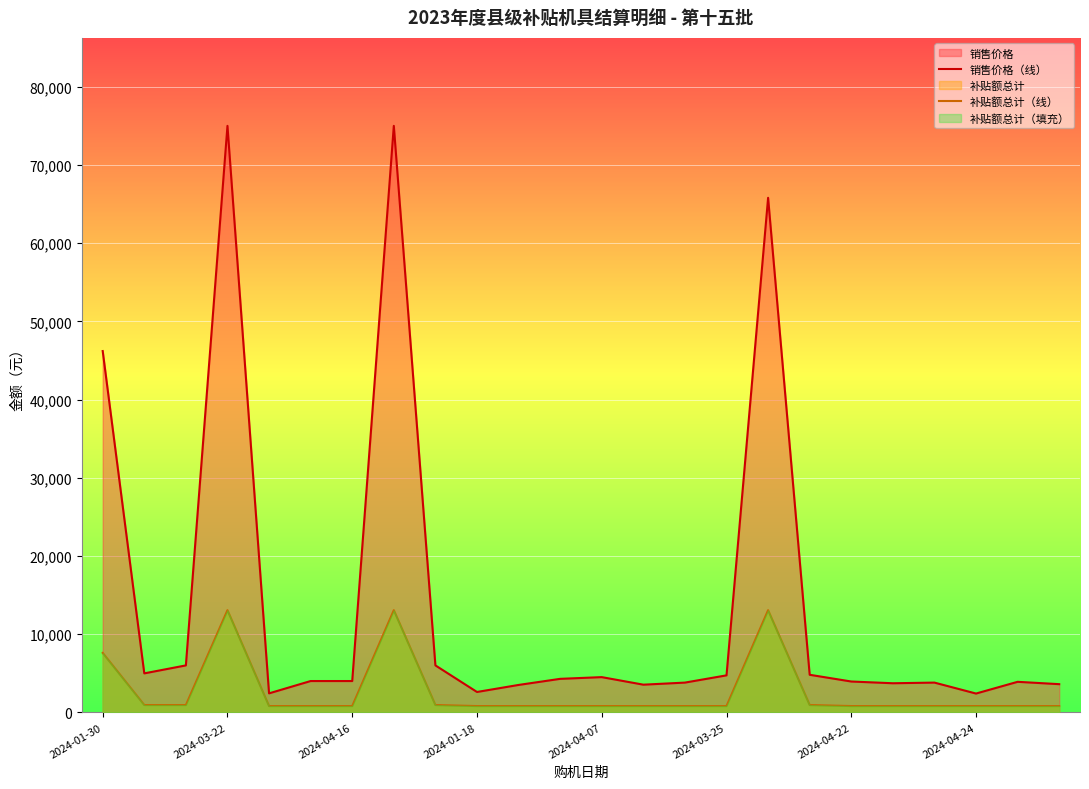

Which has a higher value, 9 or 16?

16